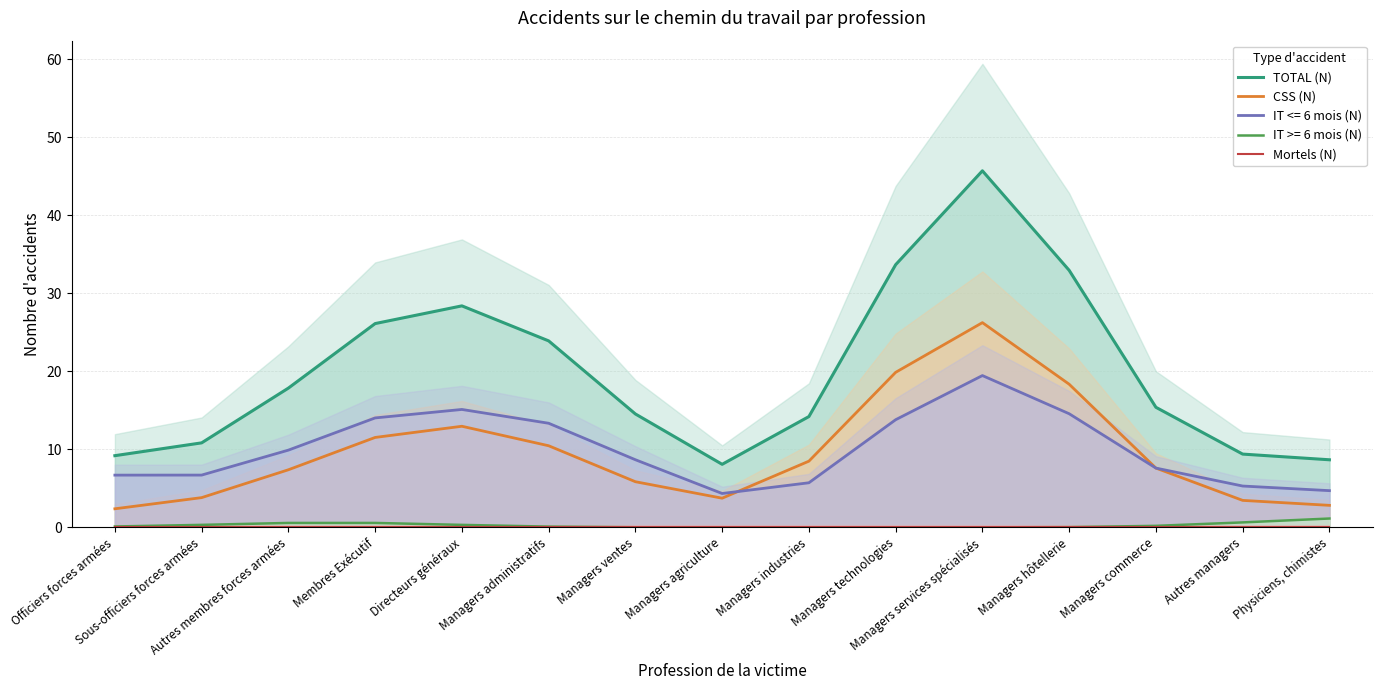

Where does the CSS (N) series first go above 7?

Autres membres forces armées